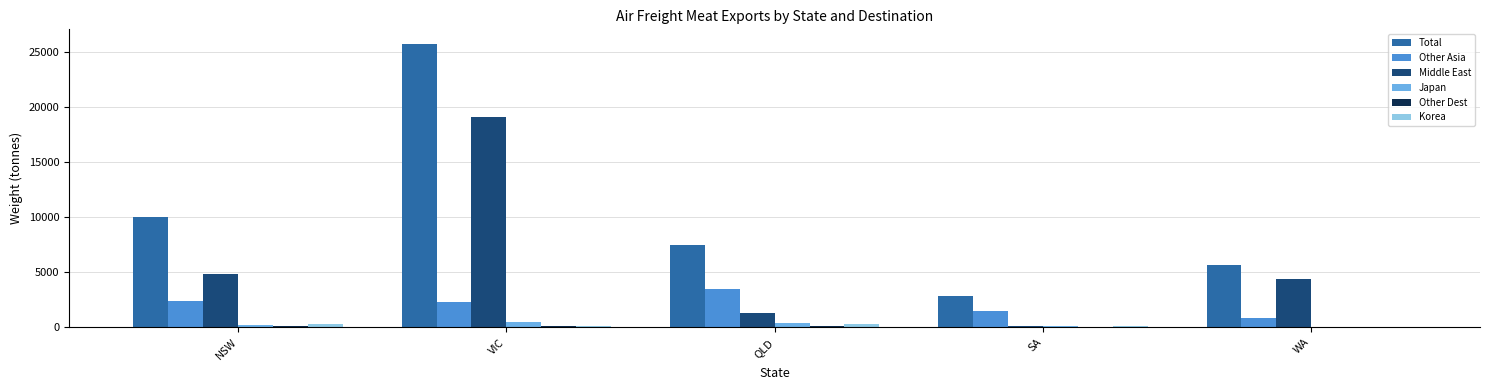

At which category is the sum across all series the highest?

VIC